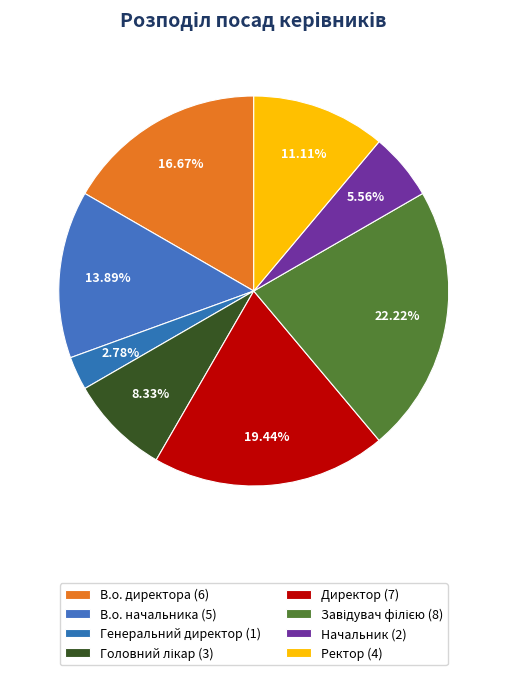

To the nearest percent, what is the combined percentage of Завідувач філією and В.о. начальника?

36%